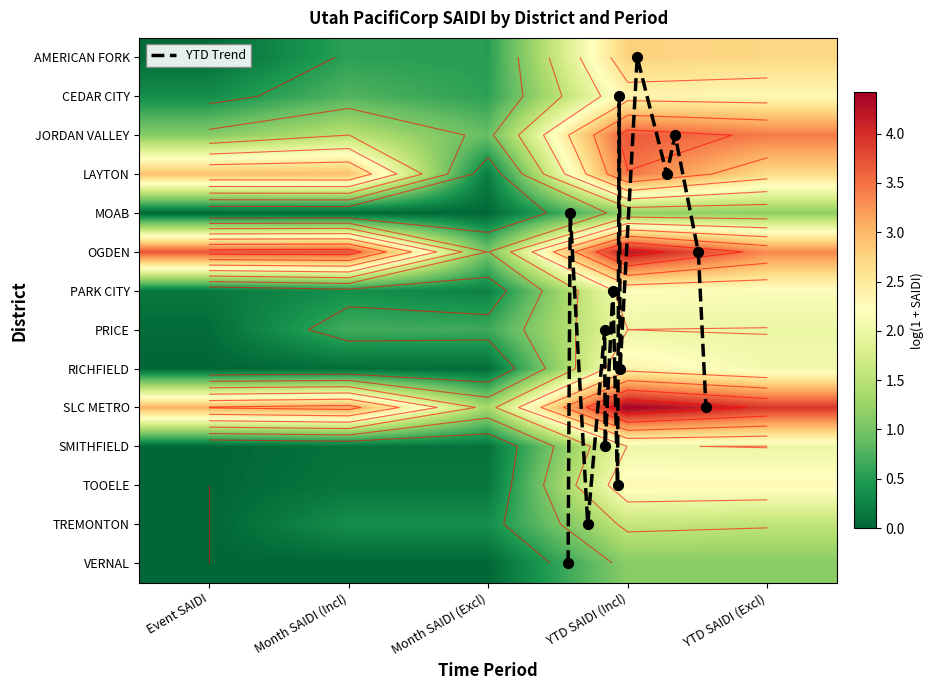

Which category has the highest value in the PRICE series?

YTD SAIDI (Incl)